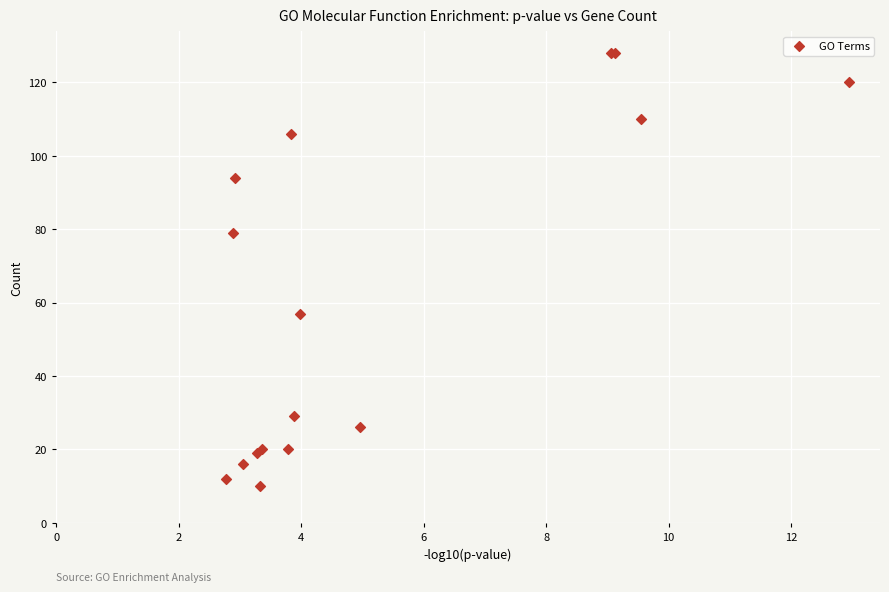

What Y value in the scatter plot is closest to 69?

79